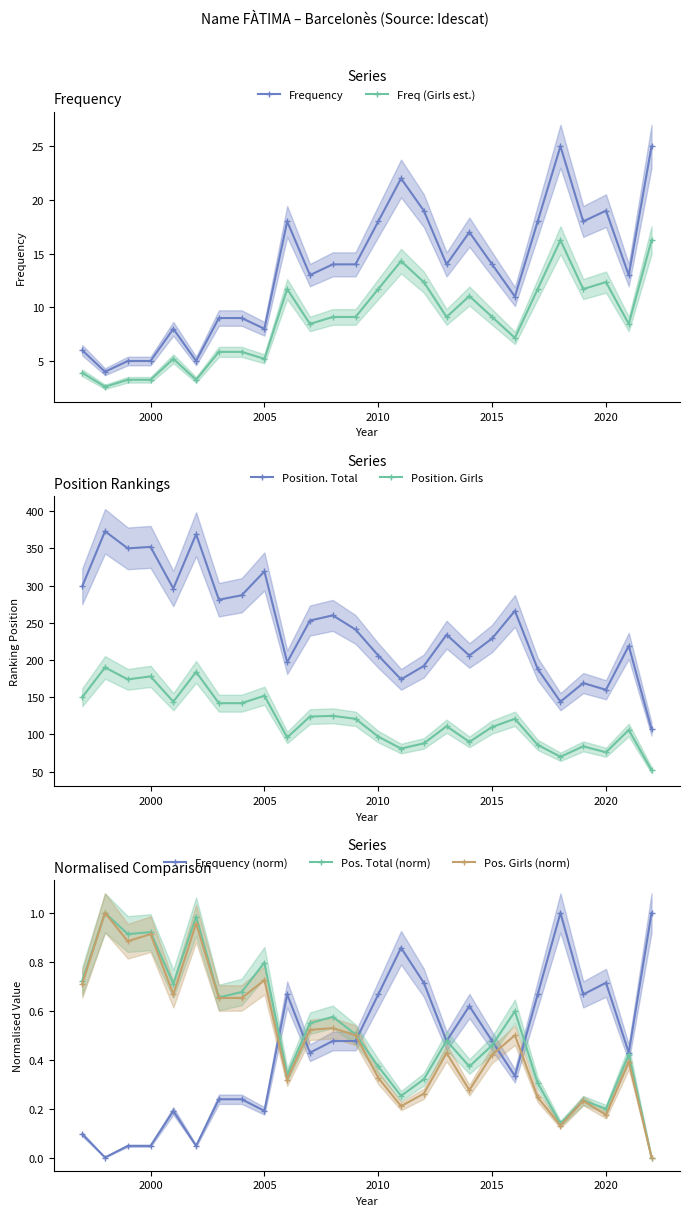

What value does the Position. Total series have at 2018?

144.0